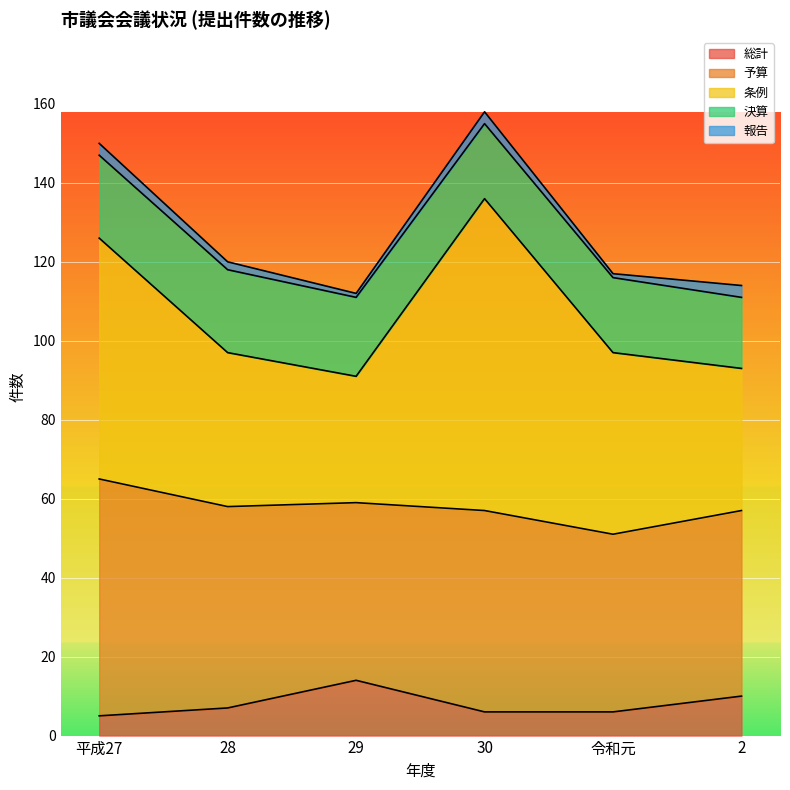

How many 予算 values are between 45 and 51?

5